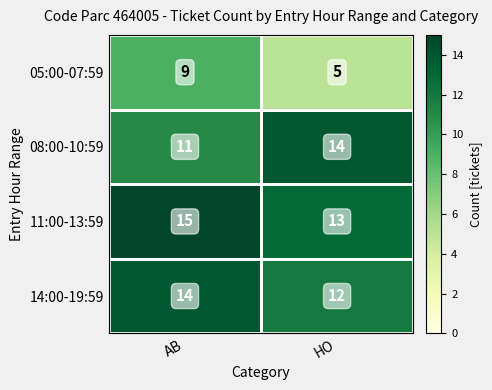

List the labels in order of 11:00-13:59 value, largest first.

AB, HO